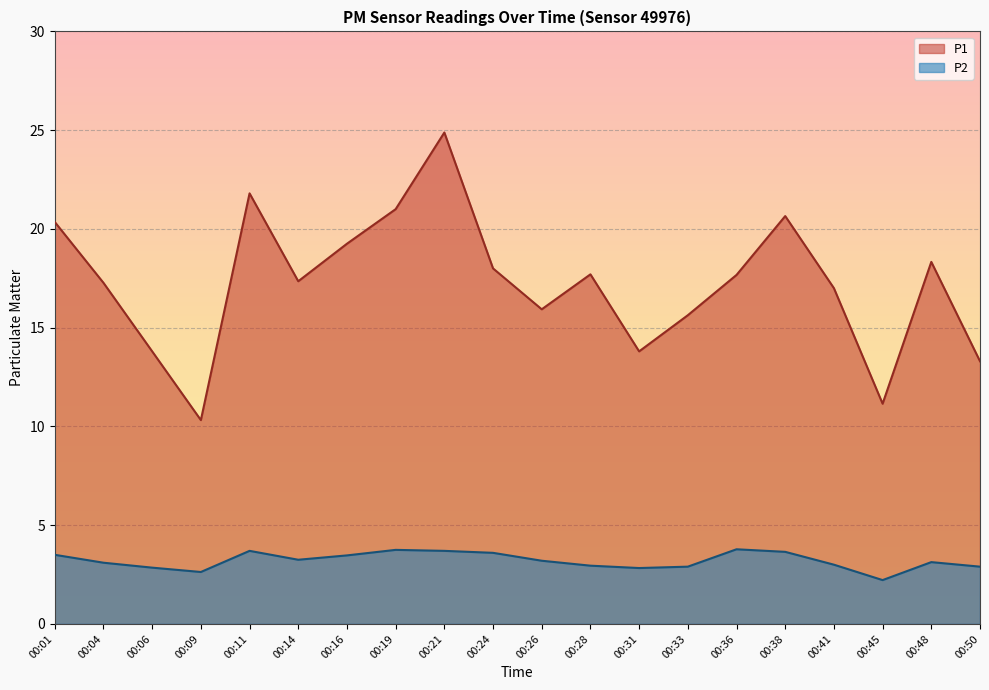

True or false: P1 and P2 intersect in this chart.

False